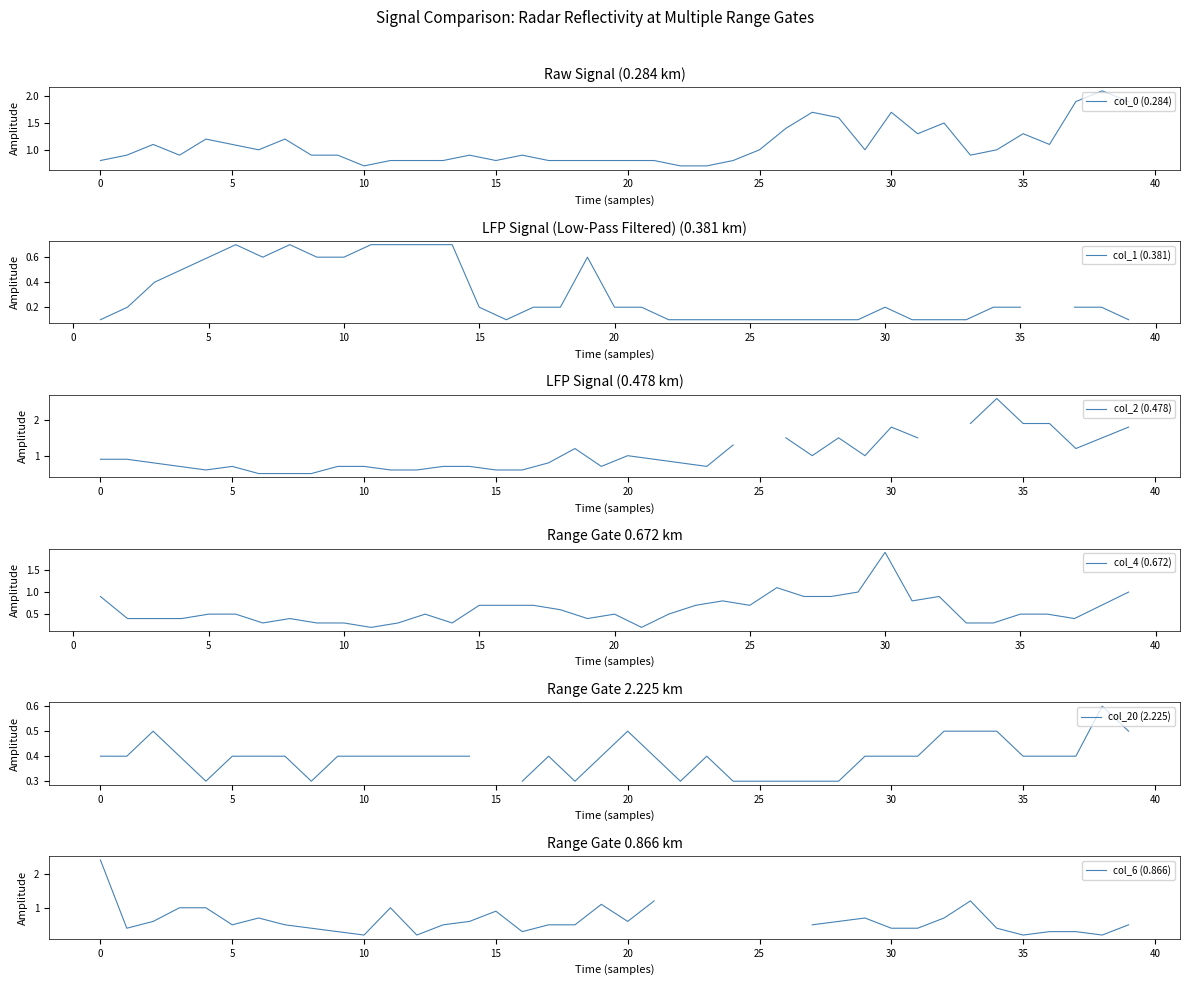

Count the number of data series in this chart.

6